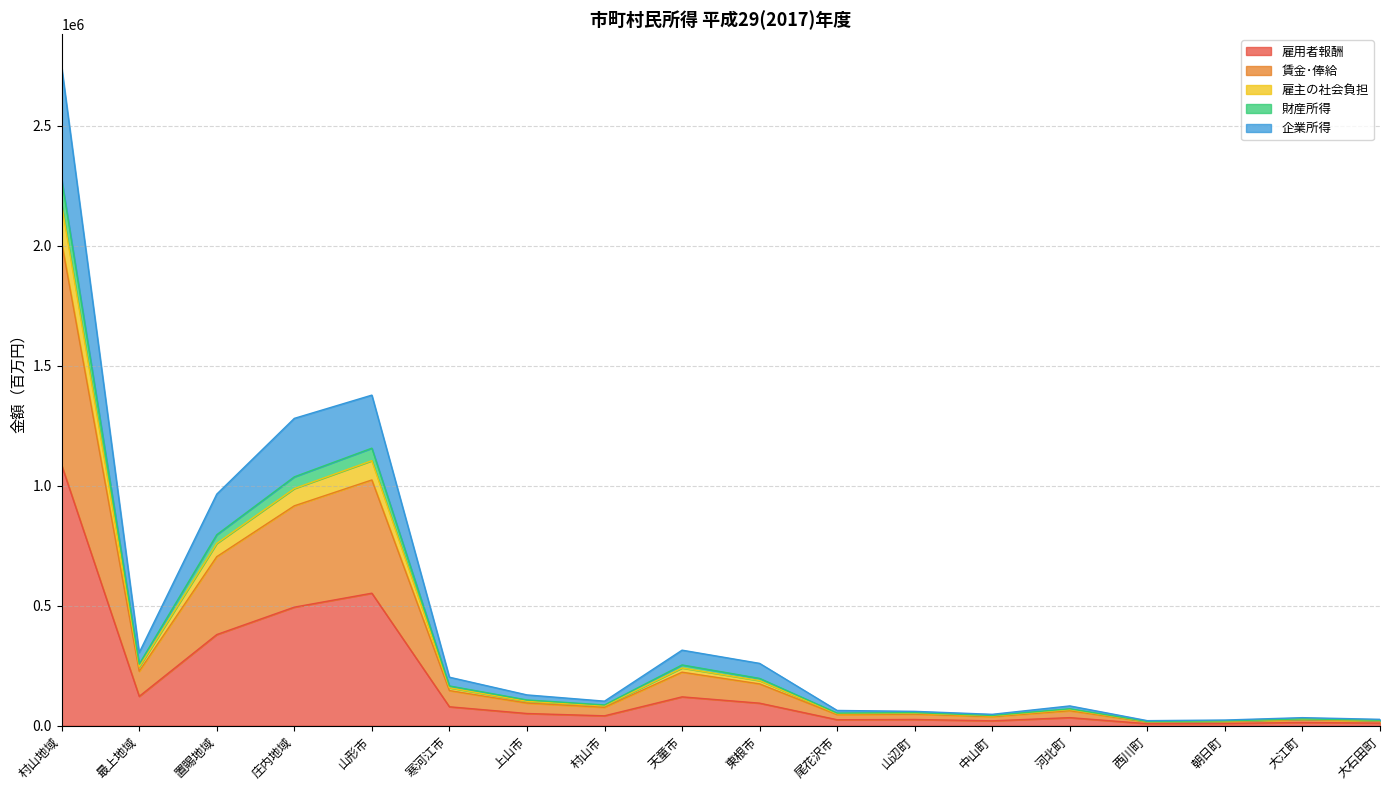

True or false: 雇主の社会負担 and 財産所得 cross at least once.

False